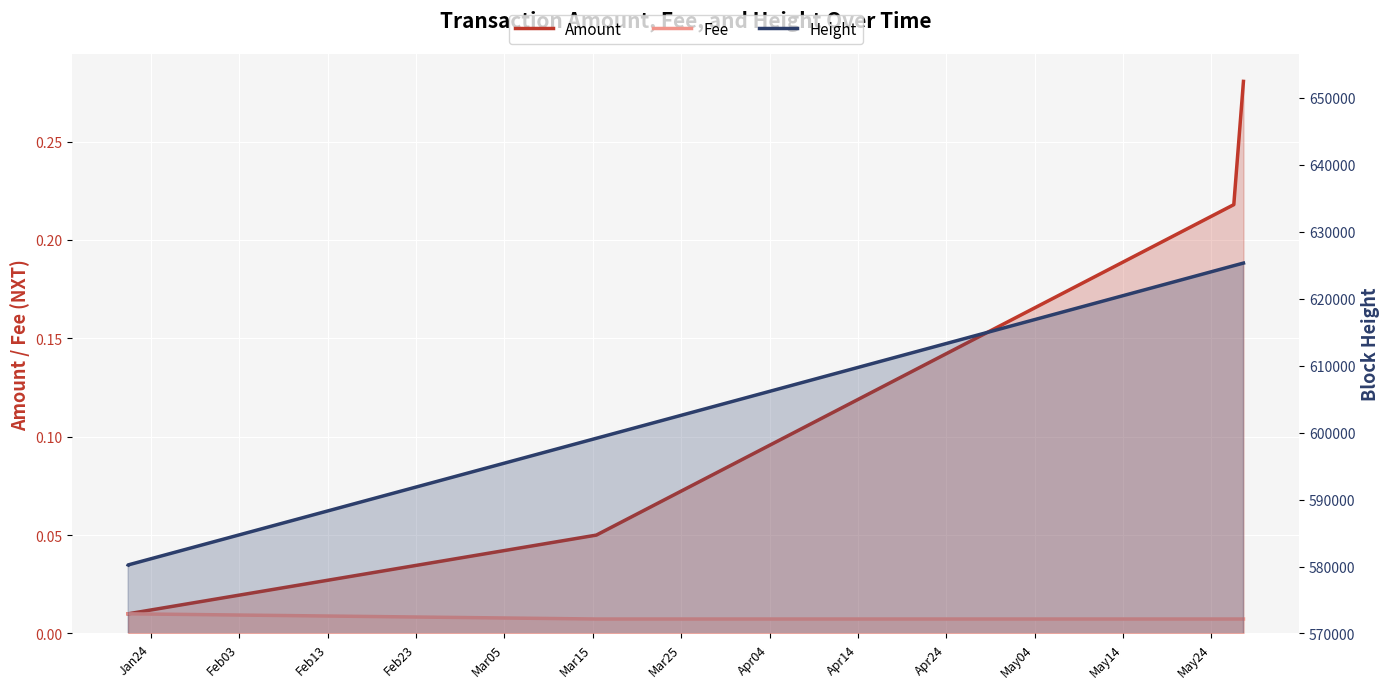

How many values in the Height series exceed 599157?

2